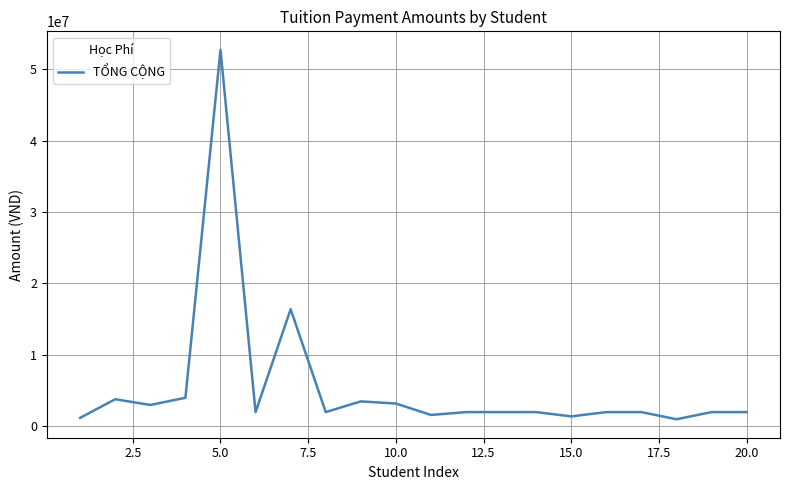

What is the difference between the maximum and minimum values?

51700000